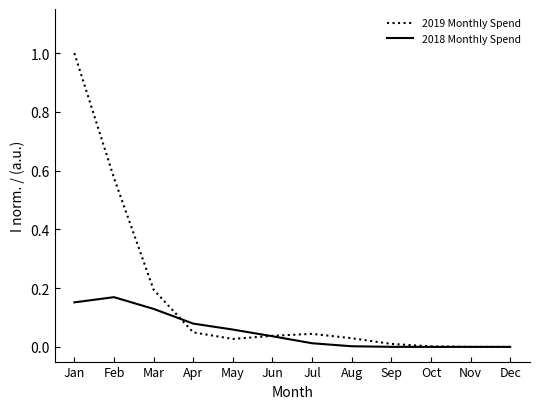

Between Feb and Mar, which series saw the biggest shift?

2019 Monthly Spend